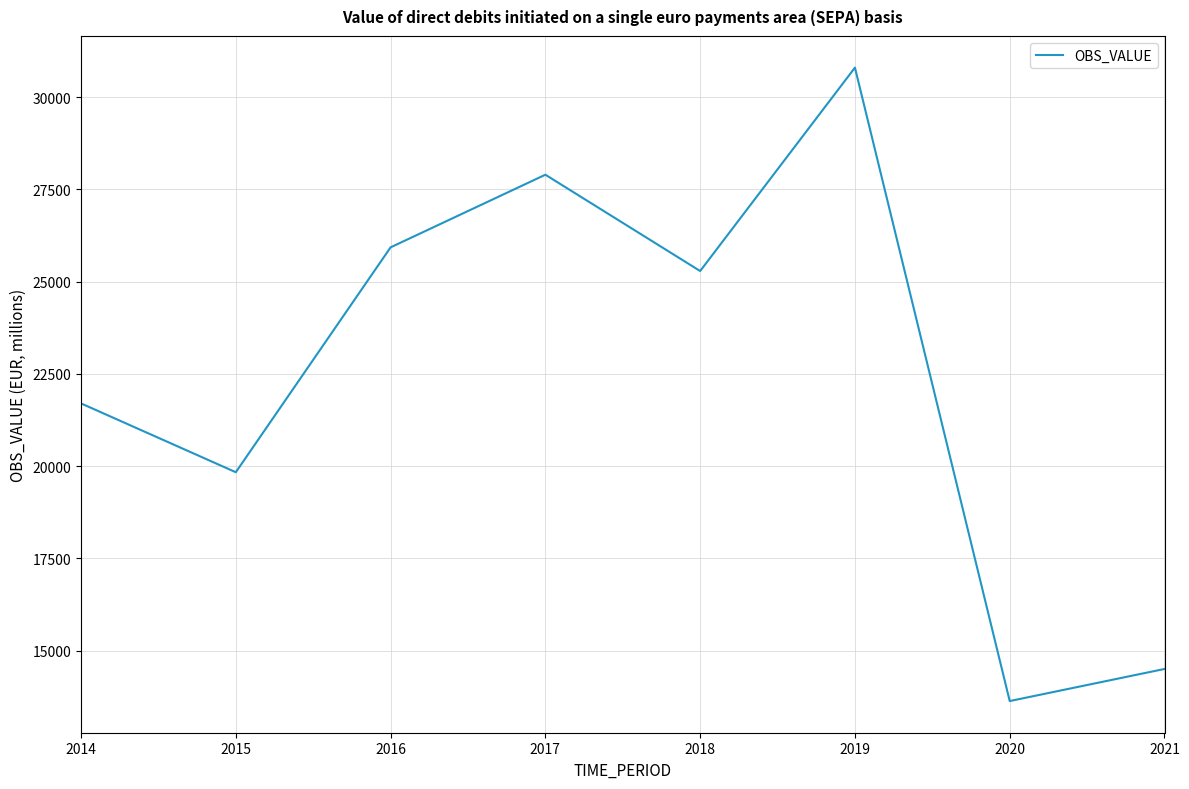

Which label corresponds to the smallest value in the chart?

2020